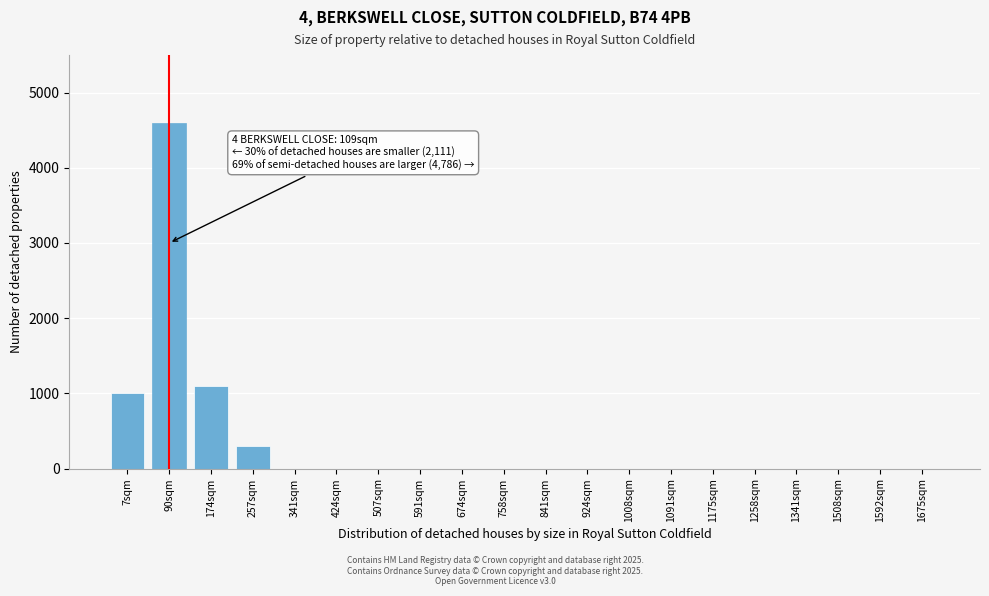

Reading right to left, transcribe all the data shown in this chart.

1675sqm=0	1592sqm=0	1508sqm=0	1341sqm=0	1258sqm=0	1175sqm=0	1091sqm=0	1008sqm=0	924sqm=0	841sqm=0	758sqm=0	674sqm=0	591sqm=0	507sqm=0	424sqm=0	341sqm=0	257sqm=300	174sqm=1100	90sqm=4600	7sqm=999